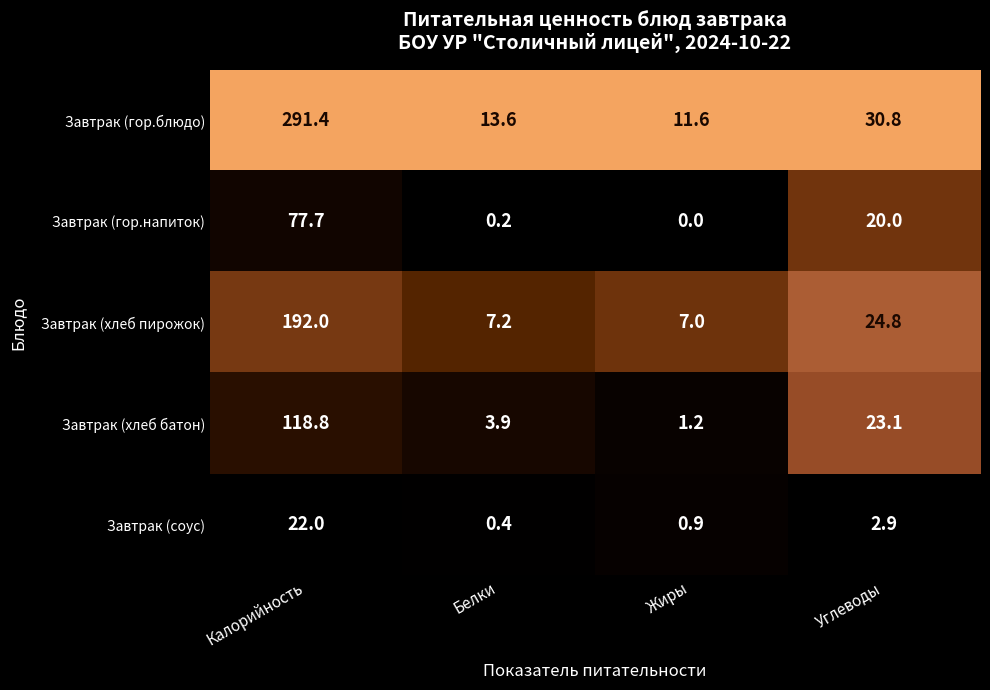

What is the minimum value for Завтрак (соус)?

0.4